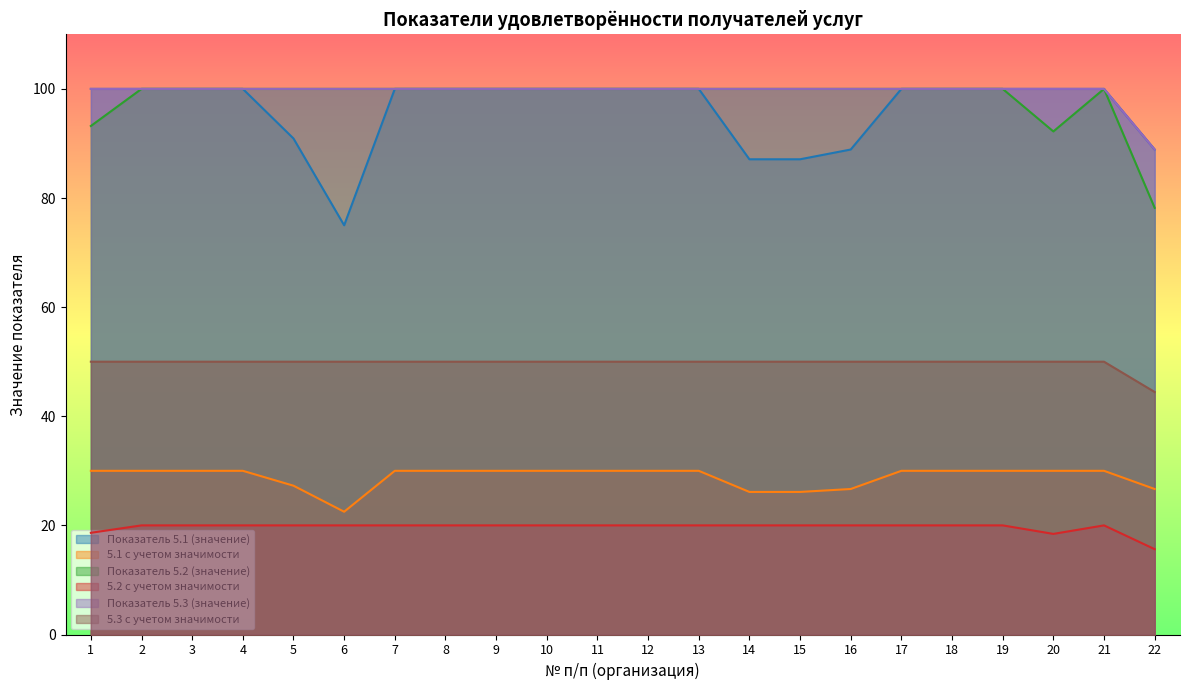

Between 12 and 4, which is larger?

12